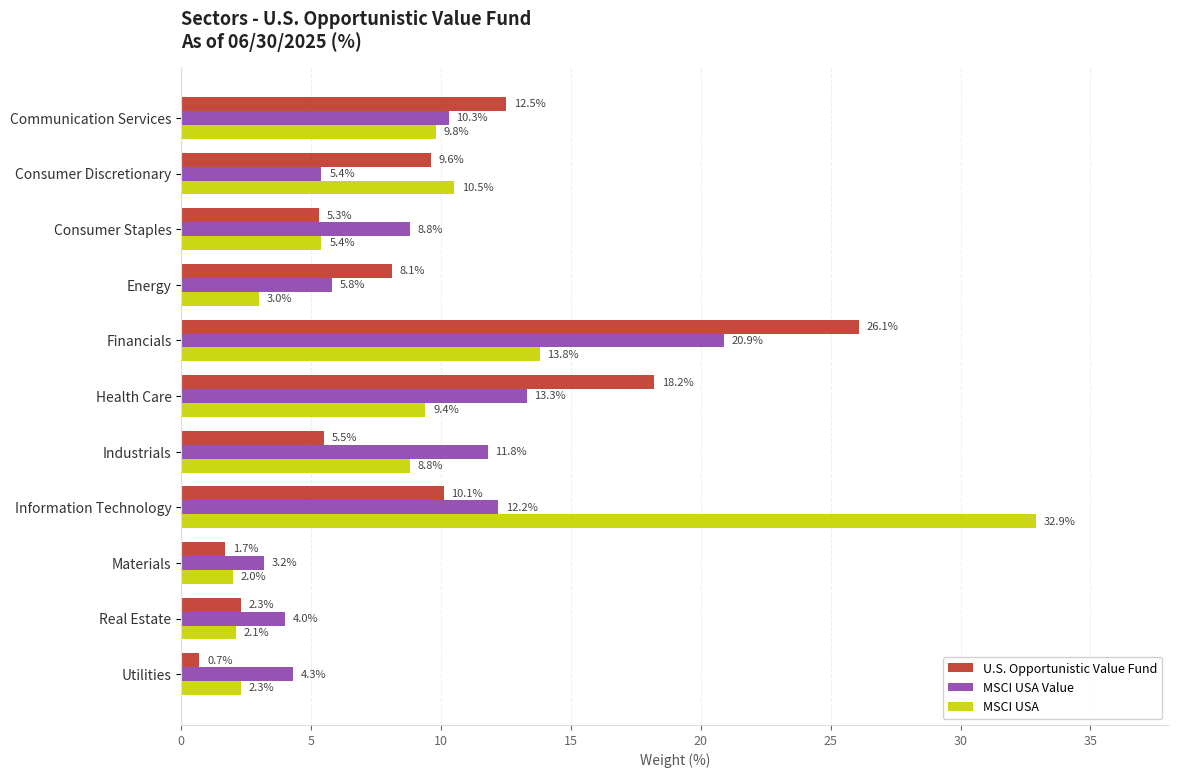

Between Consumer Staples and Financials, which series saw the biggest shift?

U.S. Opportunistic Value Fund